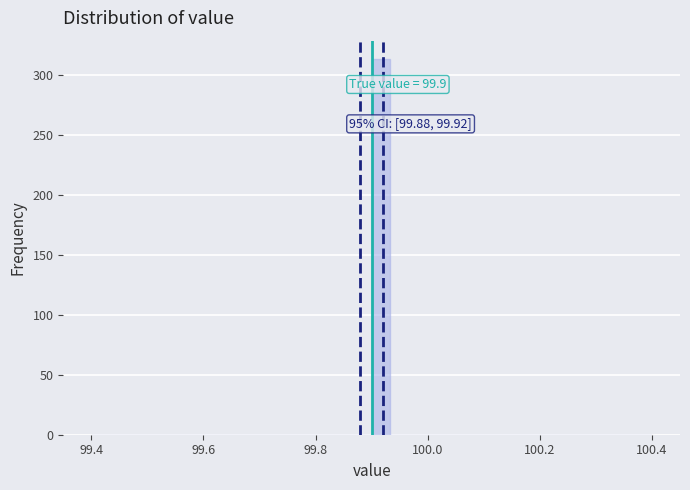

Around what value on the x-axis is the tallest bar? Give the approximate position of its centre, as read against the axis.

99.92